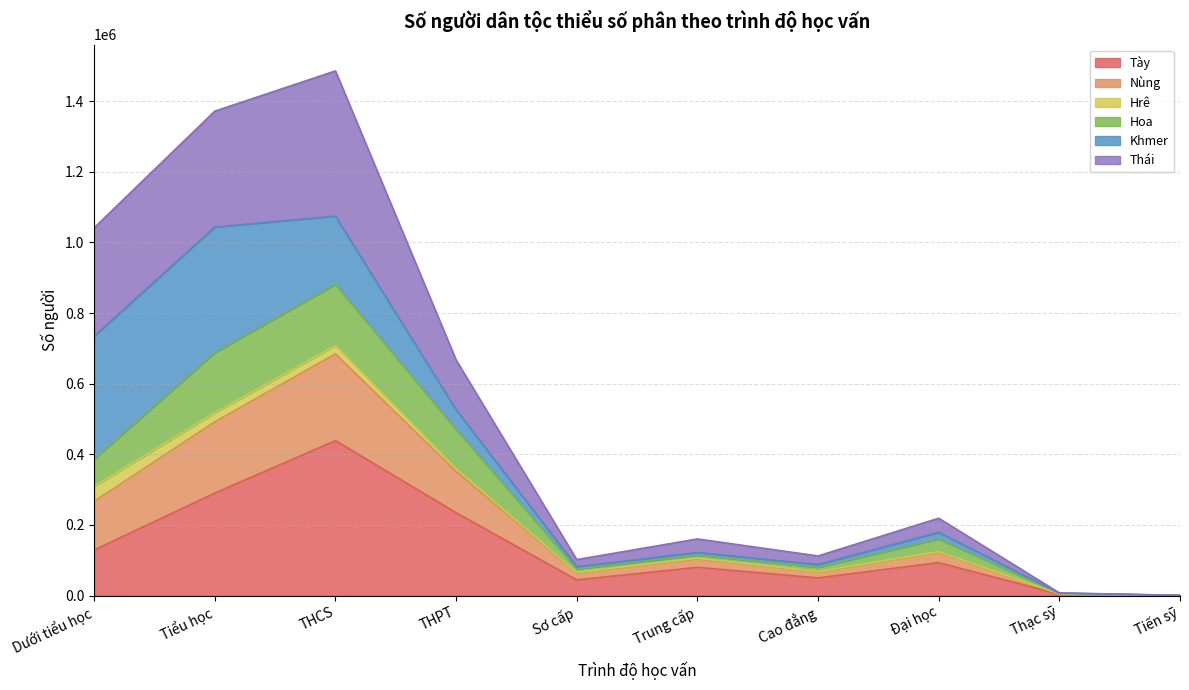

What is the label of the 3rd point from the right?

Đại học